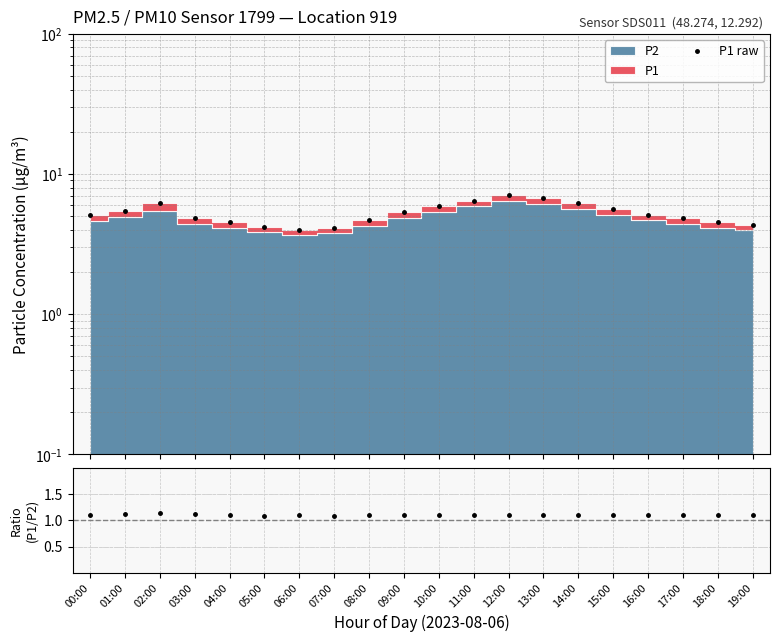

Where is the first local minimum for P1 raw?

06:00